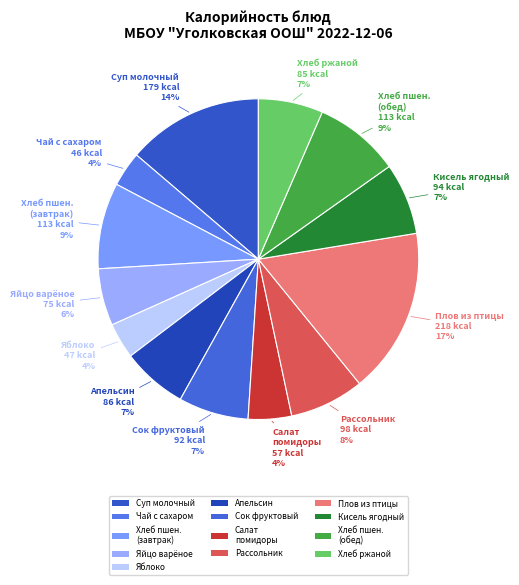

Between Чай с сахаром and Суп молочный, which is larger?

Суп молочный